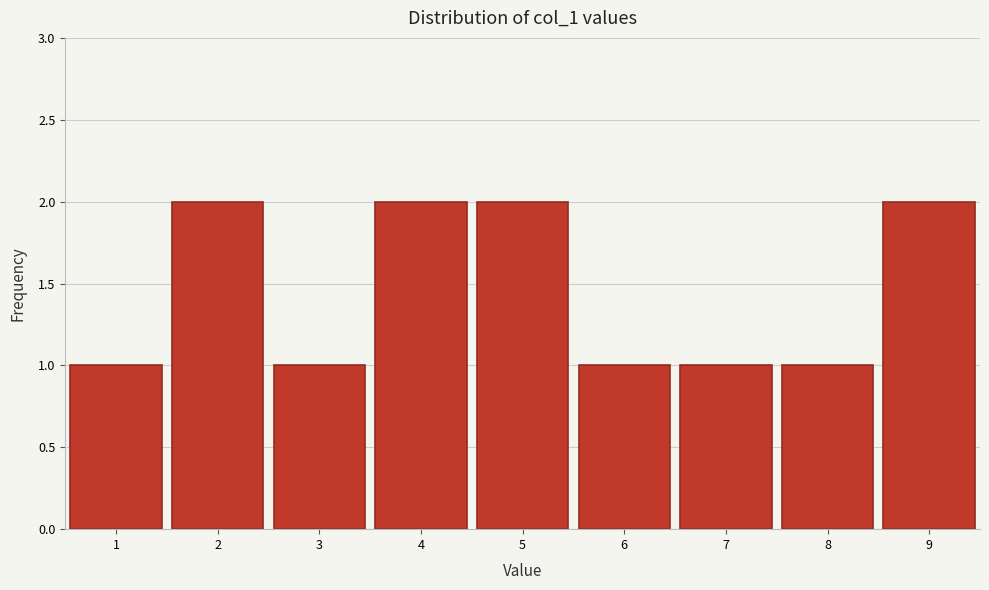

Reading left to right, transcribe this chart: for each bar, give the range it covers on the x-axis and its height. The values are not printed on the chart, so give them approximately, as read against the axis.

0.5 to 1.5: 1
1.5 to 2.5: 2
2.5 to 3.5: 1
3.5 to 4.5: 2
4.5 to 5.5: 2
5.5 to 6.5: 1
6.5 to 7.5: 1
7.5 to 8.5: 1
8.5 to 9.5: 2